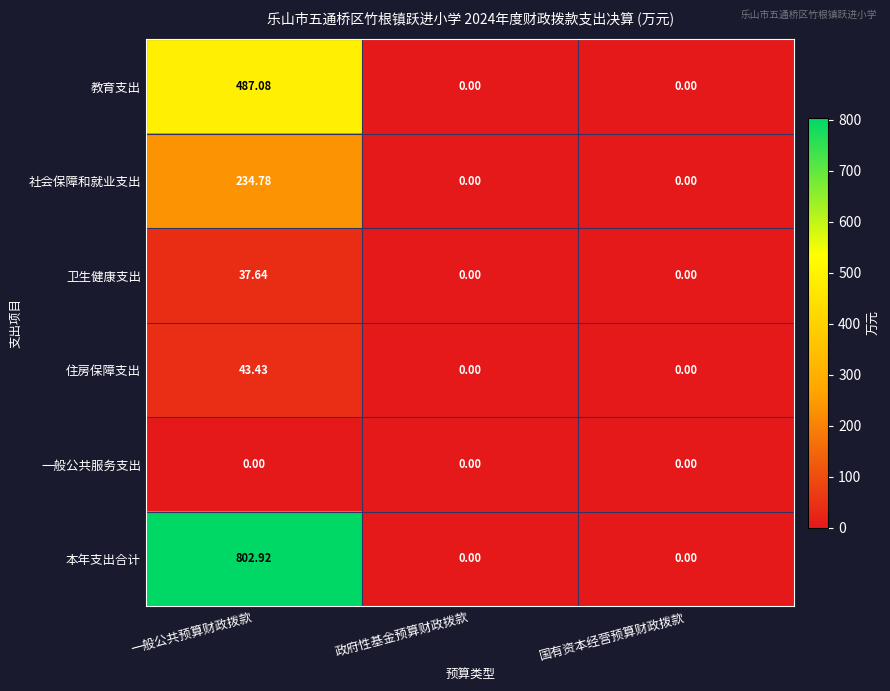

Which series has the largest total across all categories?

本年支出合计